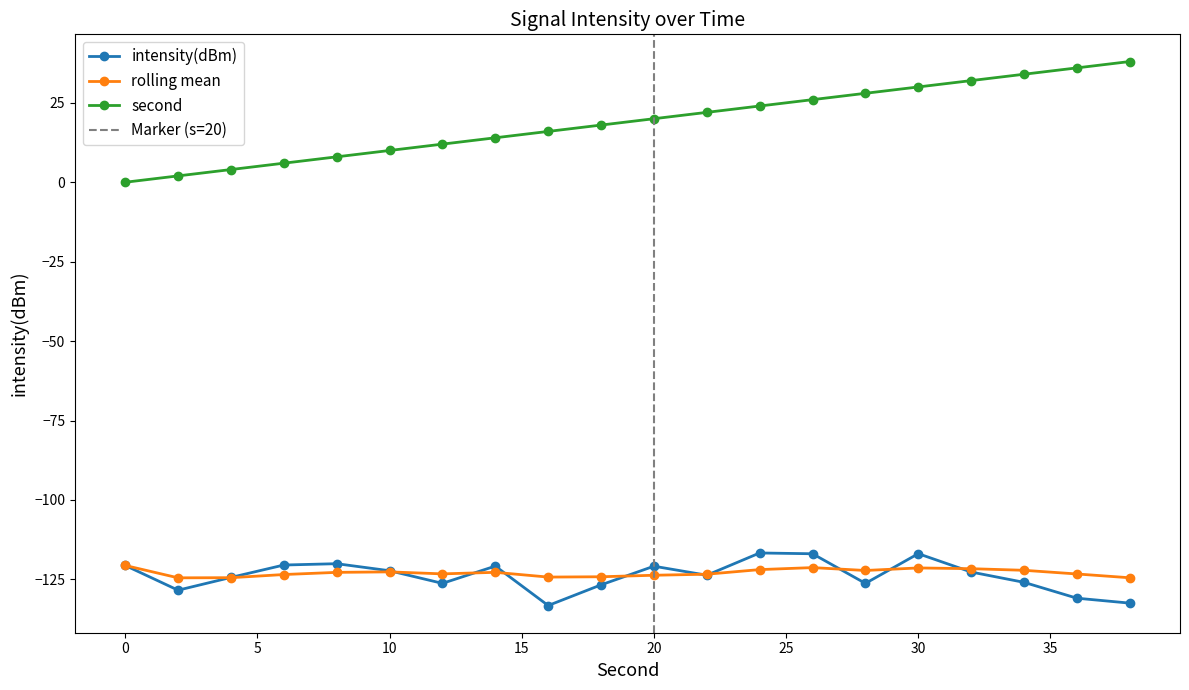

List the series in order of their peak value, lowest first.

rolling_mean, intensity(dBm), second